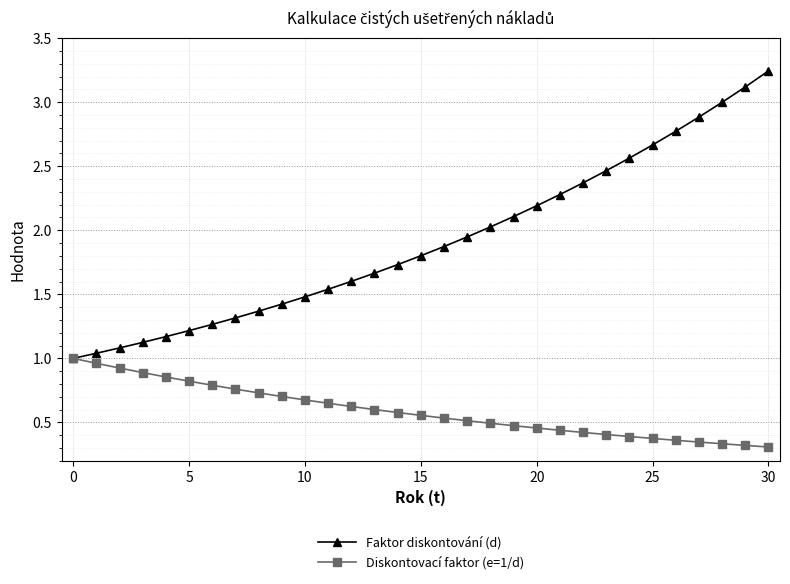

Which series has the largest range (max minus min)?

Faktor diskontování (d)